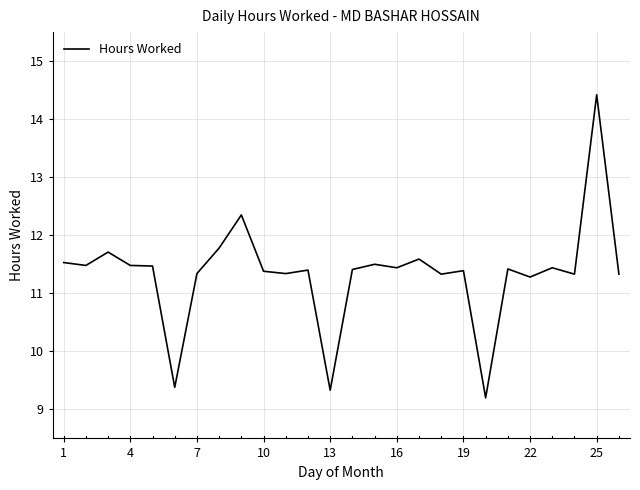

True or false: there are more than 2 points higher than both neighbors.

True